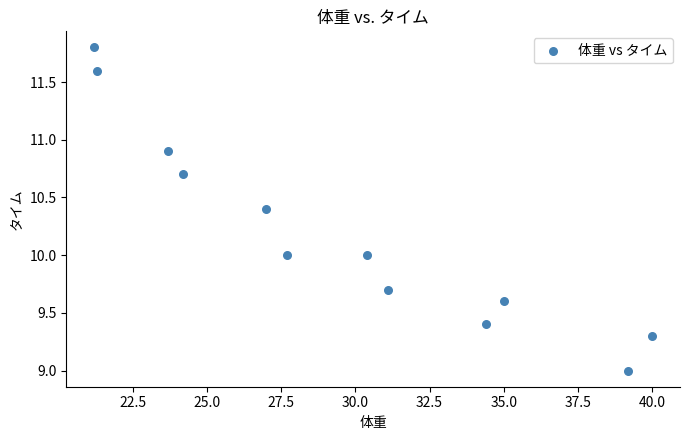

What is the average Y value?

10.2